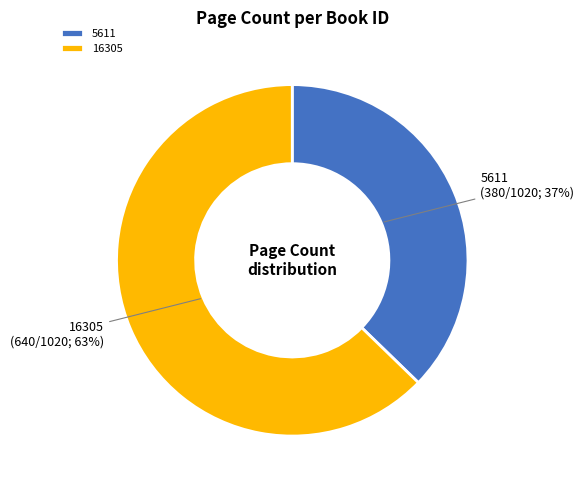

Rank the categories by value from lowest to highest.

5611, 16305